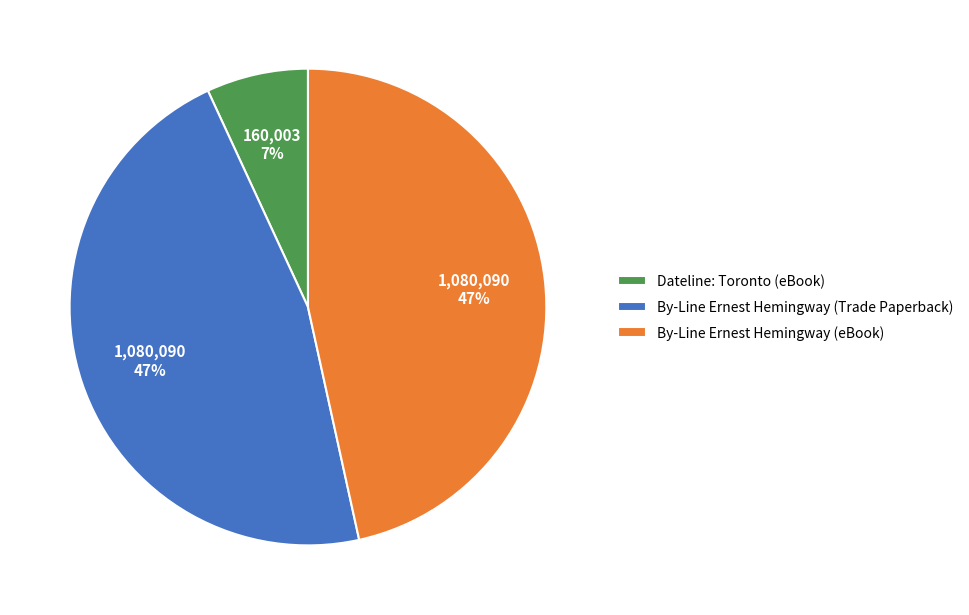

To the nearest percent, what is the difference between the Dateline: Toronto (eBook) and By-Line Ernest Hemingway (eBook) slice percentages?

40%